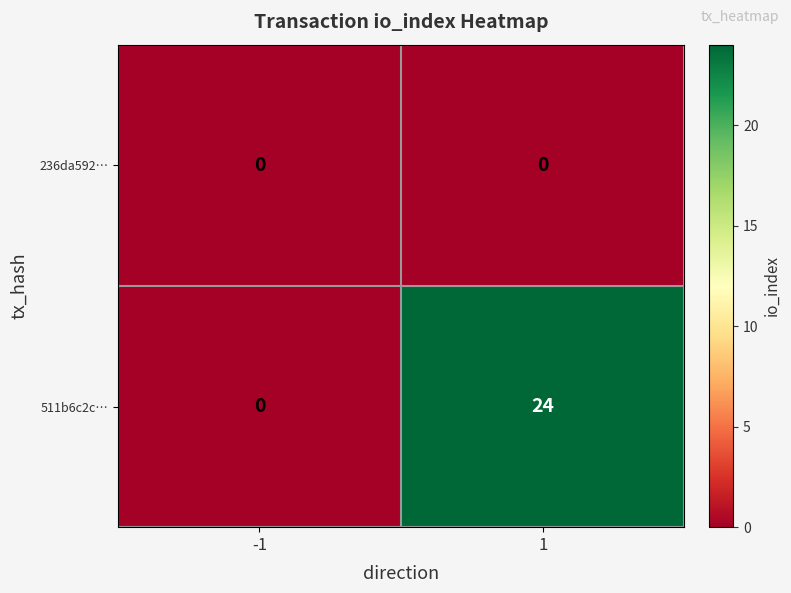

List the series in order of their peak value, highest first.

511b6c2c…, 236da592…